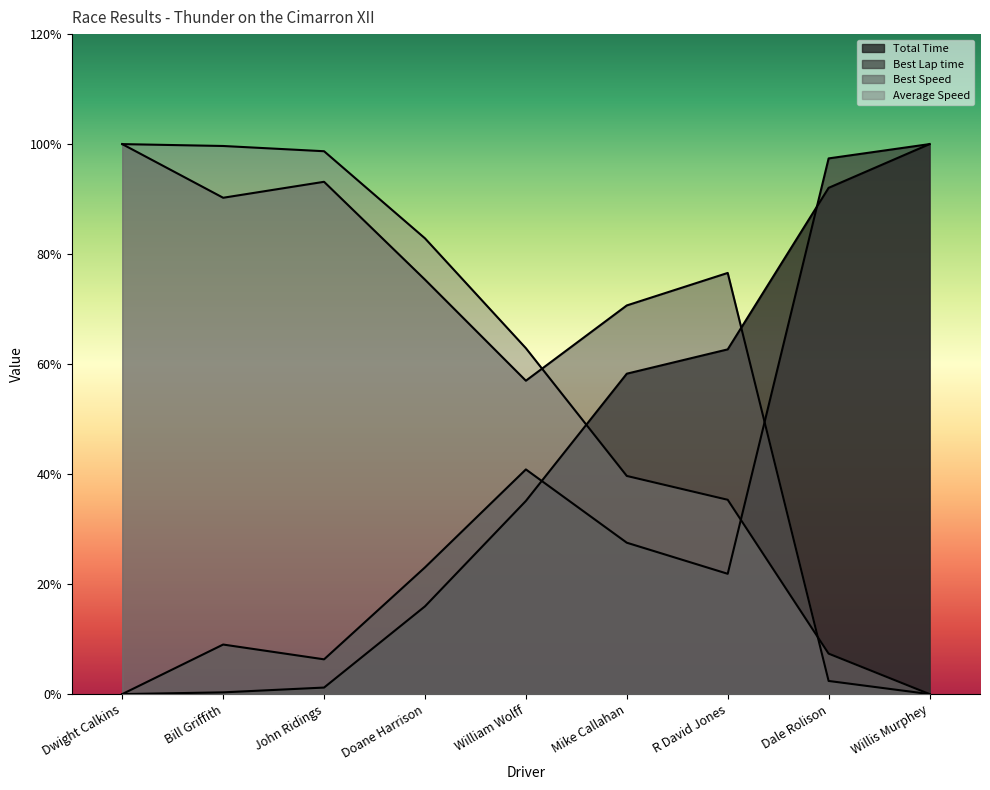

How many distinct data groups are displayed?

4